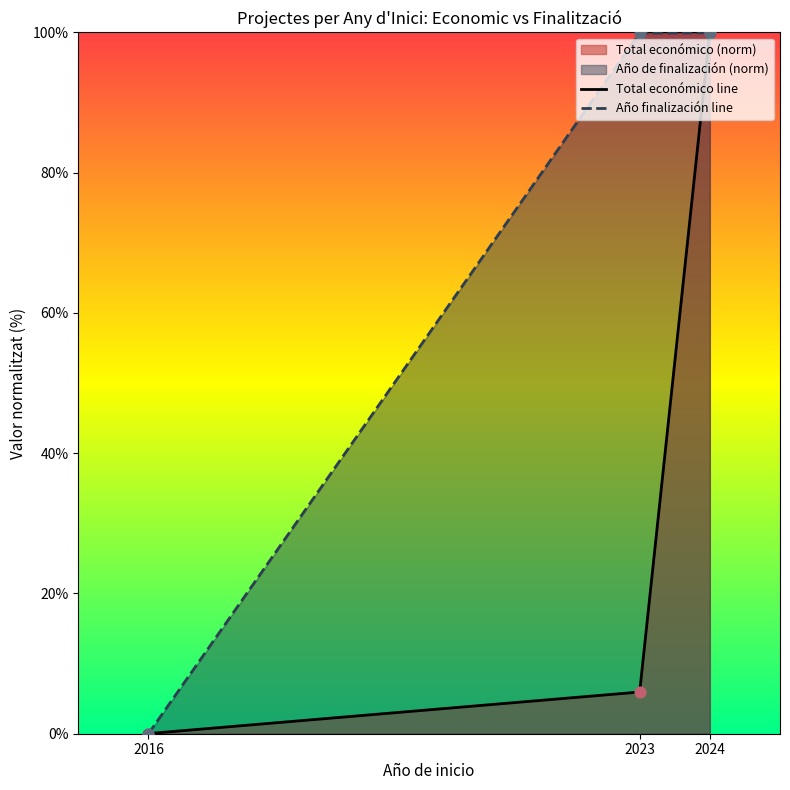

Which series reaches the minimum Y coordinate?

Año finalización line